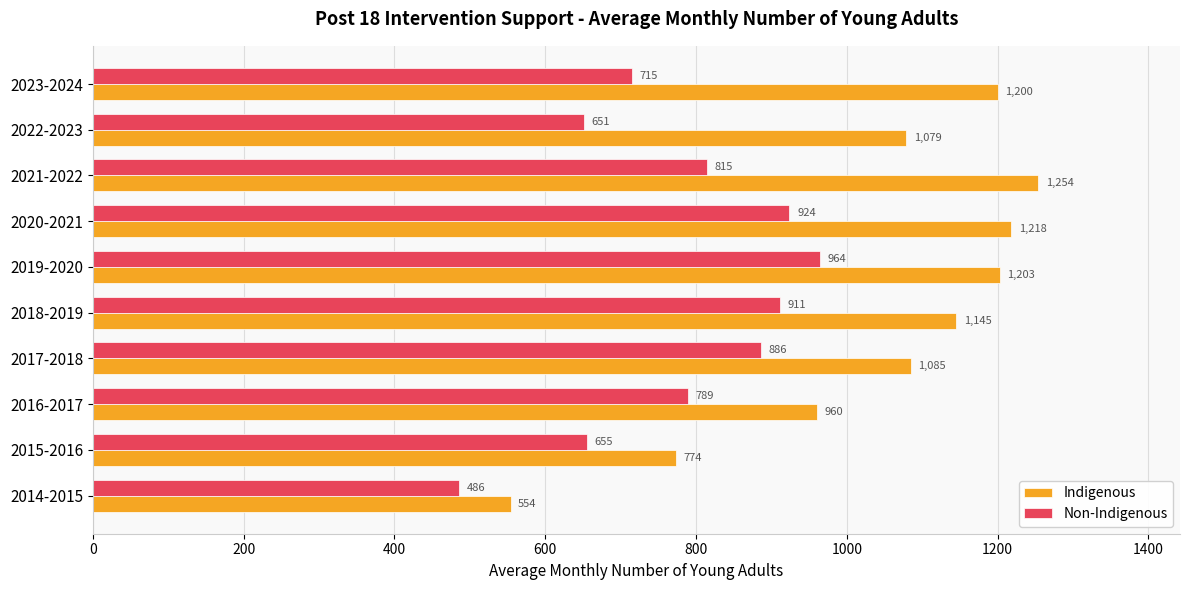

True or false: Non-Indigenous has a value of 1576 at 2020-2021.

False